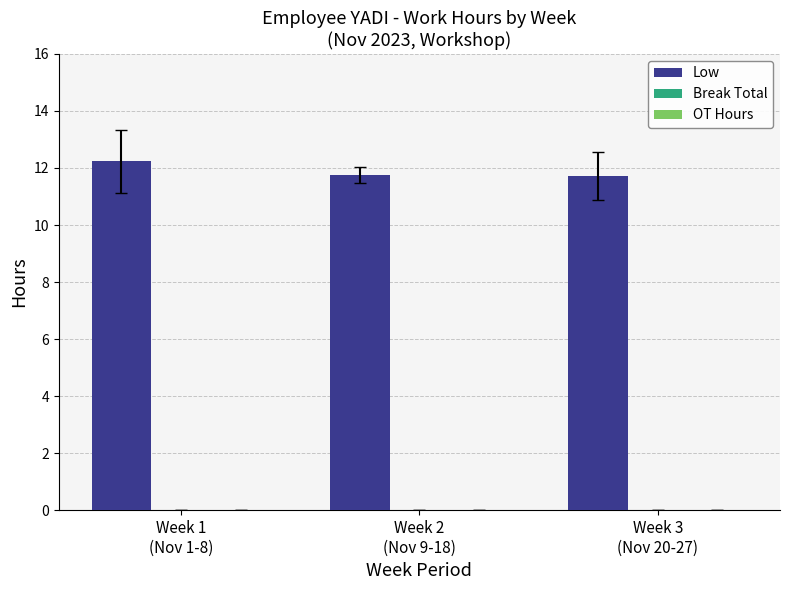

What is the value of the 3rd bar from the left?

11.7